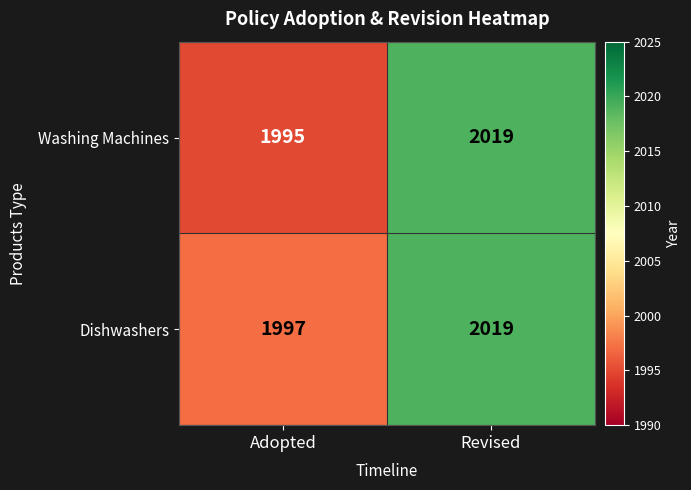

What is the total value across all series at Adopted?

3992